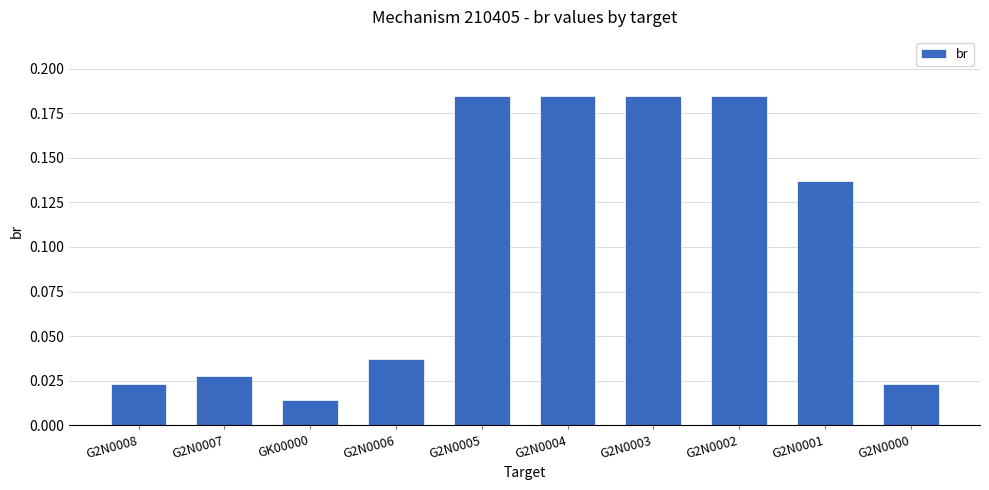

The chart shows a value of 0.1 at G2N0004. True or false?

False